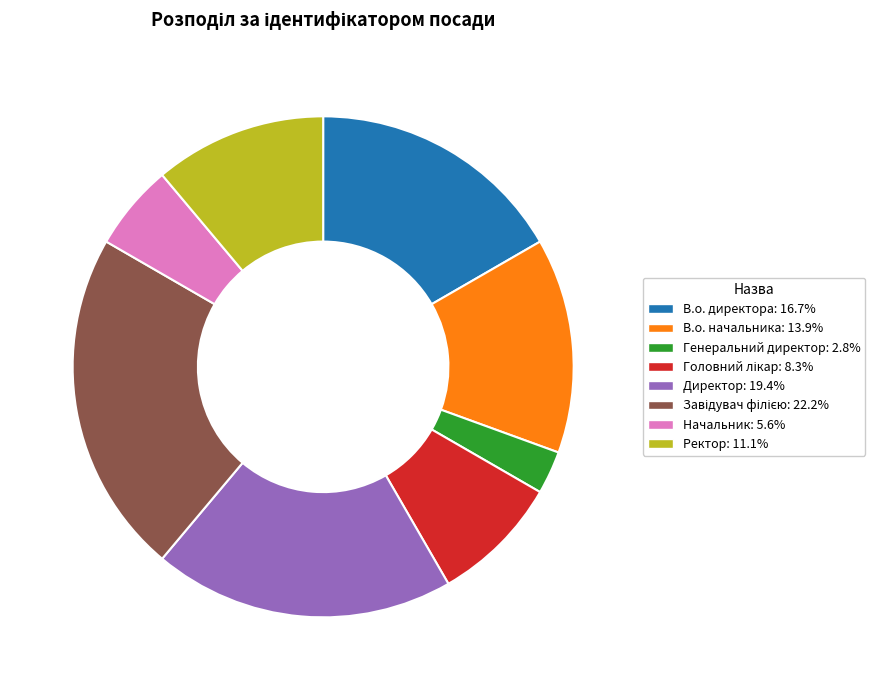

Is the sum of Начальник and В.о. директора greater than half?

No